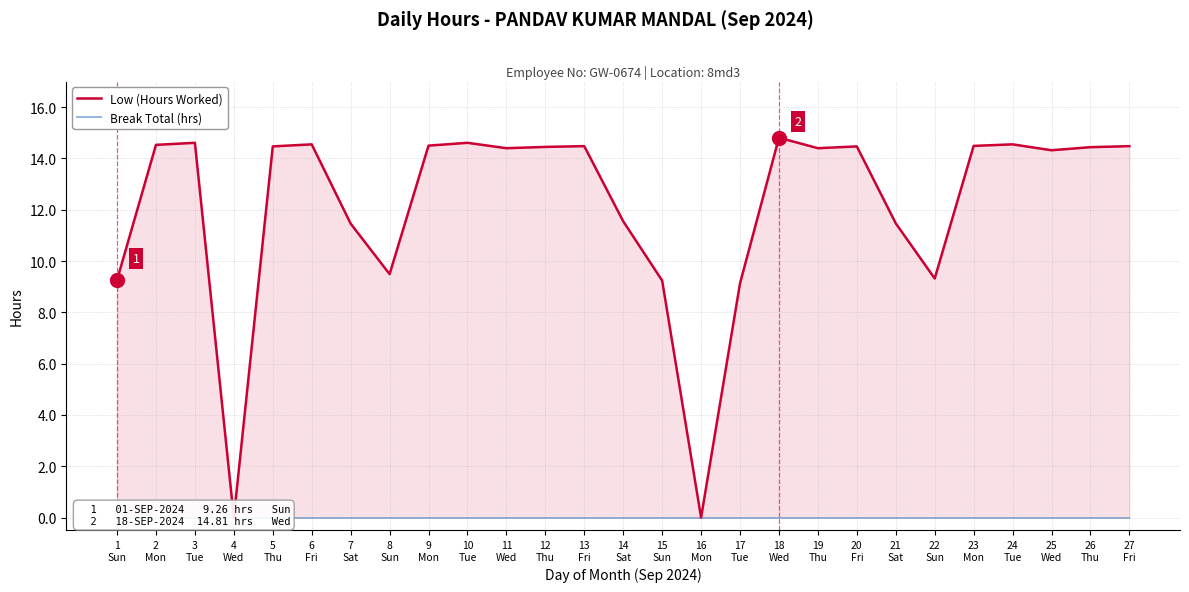

The value of Break Total (hrs) at 24
Tue is 0.0. True or false?

True